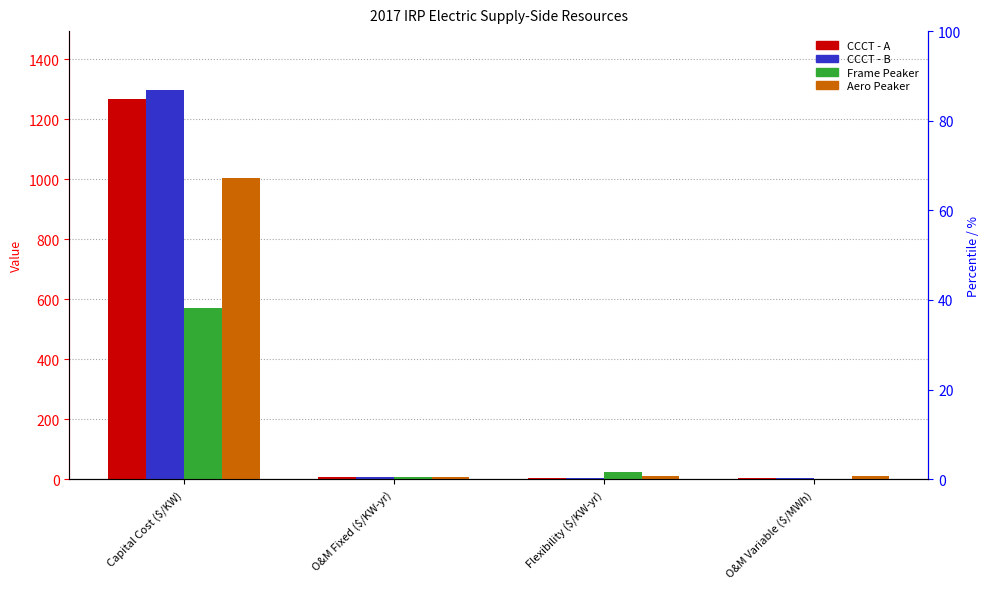

Are the bars horizontal?

No